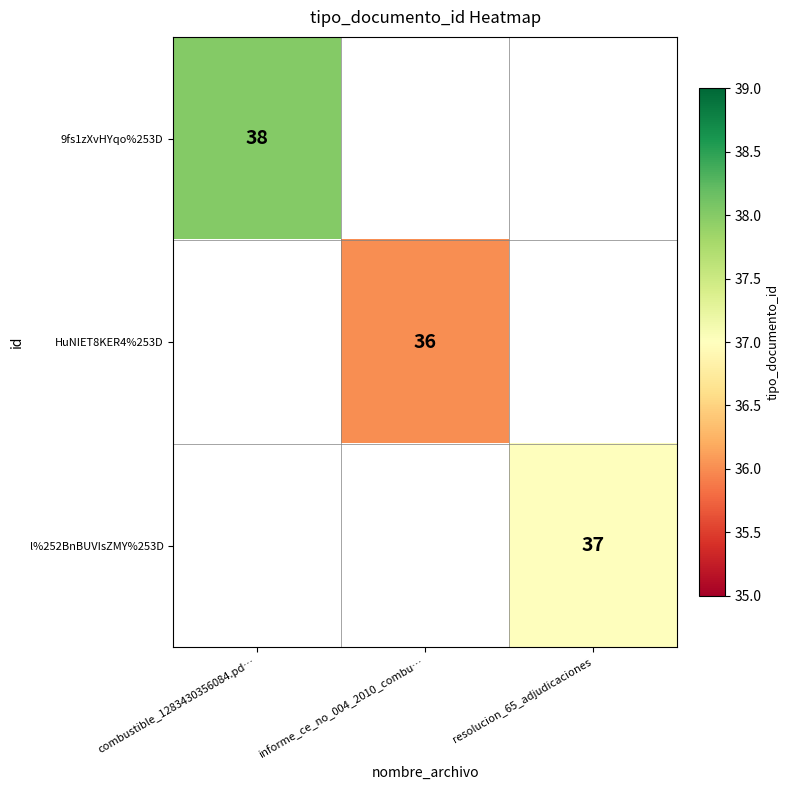

Is it true that 9fs1zXvHYqo%253D equals 38 at combustible_1283430356084.pd…?

True